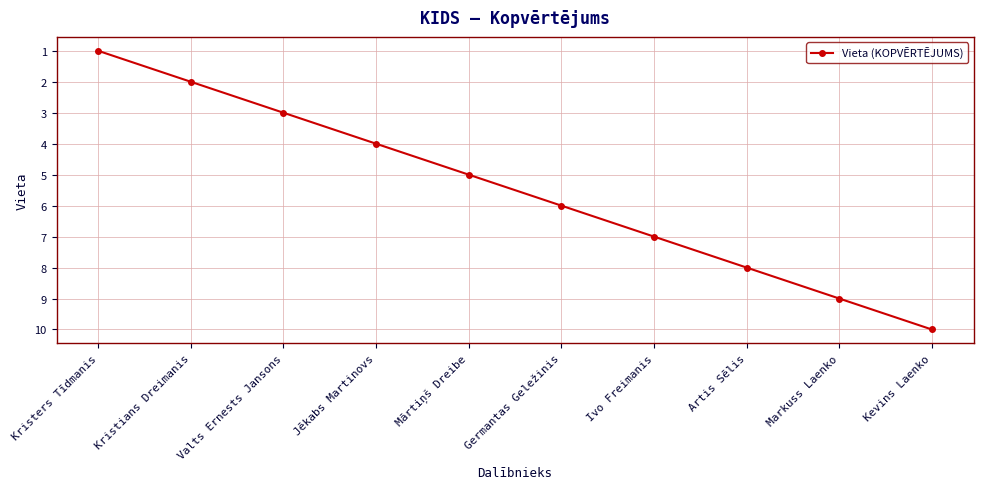

Which category has the lowest value across all series?

Kristers Tīdmanis